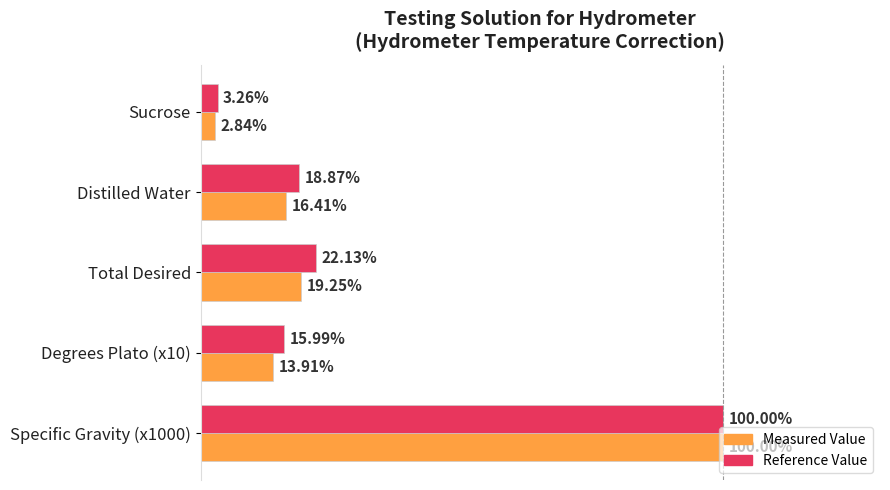

Which series has the largest total across all categories?

Reference Value